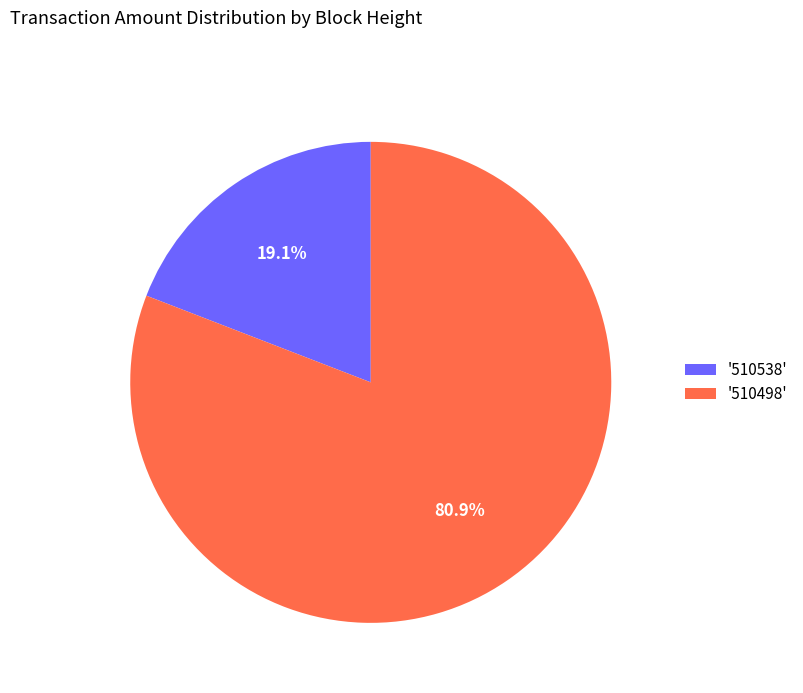

Combined, do '510498' and '510538' account for over 50%?

Yes